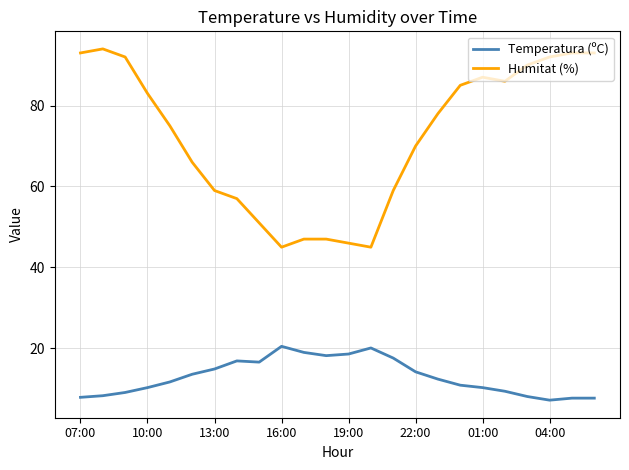

What is the difference between the maximum and minimum values in the Temperatura (ºC) series?

13.3